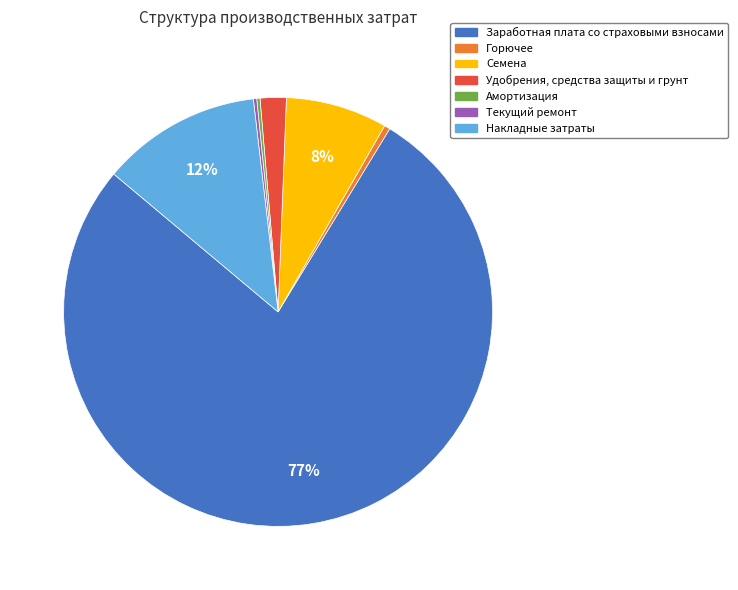

To the nearest percent, what portion does Удобрения, средства защиты и грунт represent?

2%